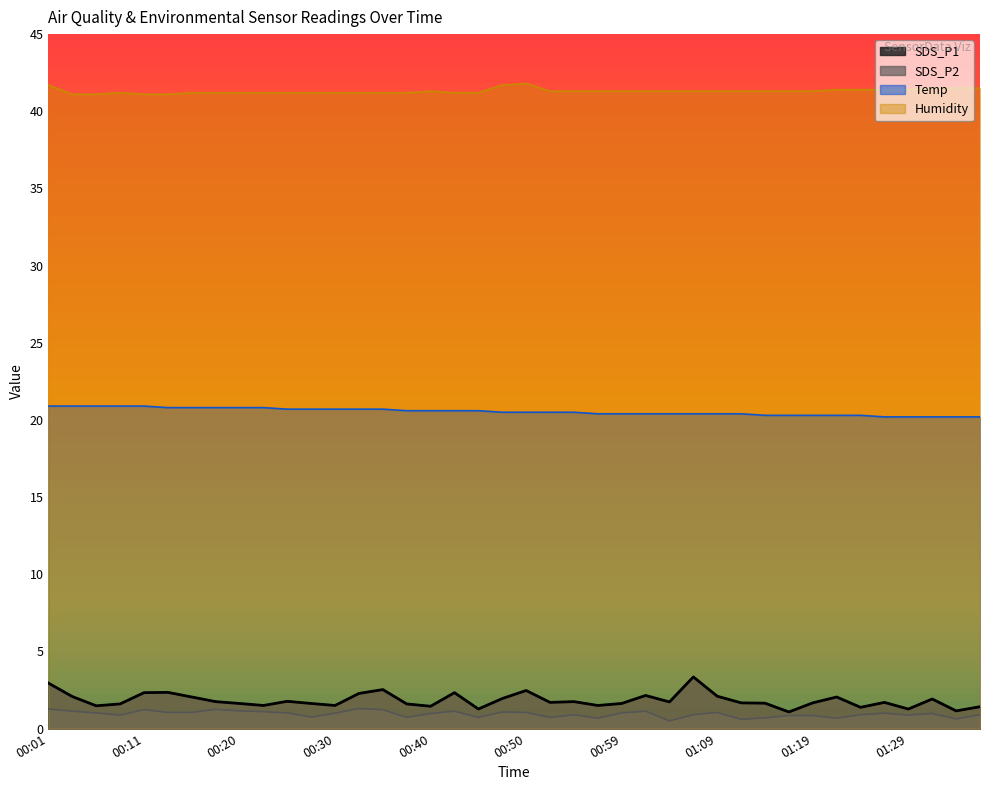

At which category does SDS_P2 reach its first local valley?

00:08